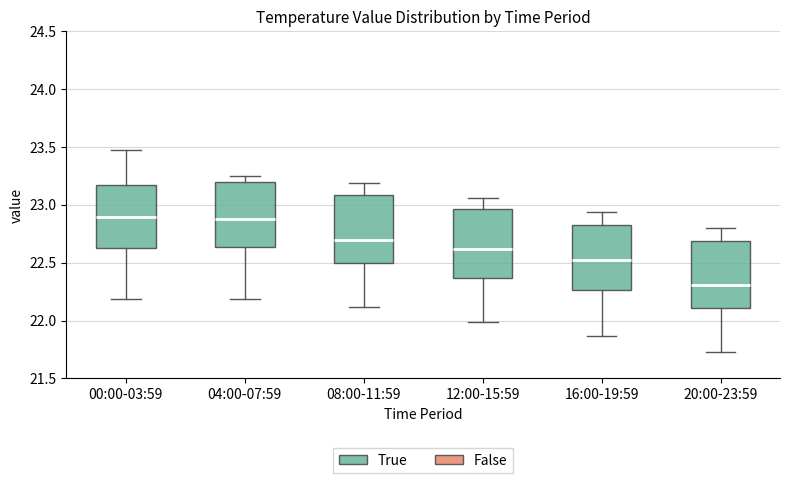

Reading left to right, read every box against the y-axis: the position of its median line, the range the box covers, and the ends of its whiskers. The values are not printed on the chart, so give them approximately, as read against the axis.

00:00-03:59: median 22.90, box 22.65 to 23.15, whiskers 22.20 to 23.45
04:00-07:59: median 22.90, box 22.65 to 23.20, whiskers 22.20 to 23.25
08:00-11:59: median 22.70, box 22.50 to 23.10, whiskers 22.10 to 23.20
12:00-15:59: median 22.60, box 22.35 to 22.95, whiskers 22.00 to 23.05
16:00-19:59: median 22.50, box 22.25 to 22.85, whiskers 21.85 to 22.95
20:00-23:59: median 22.30, box 22.10 to 22.70, whiskers 21.75 to 22.80